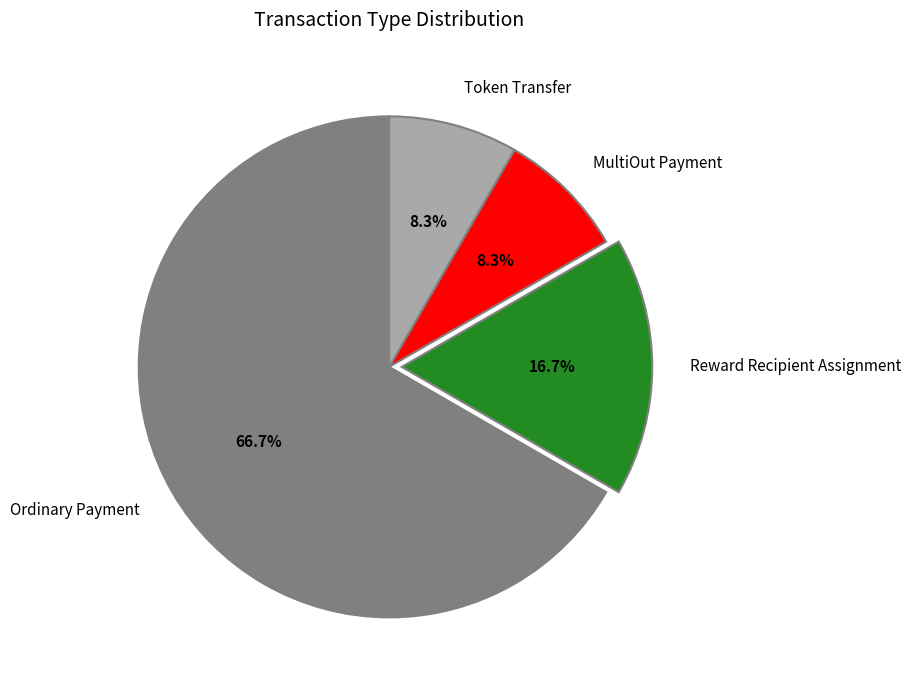

How much of the chart is everything except Ordinary Payment?

33.3%